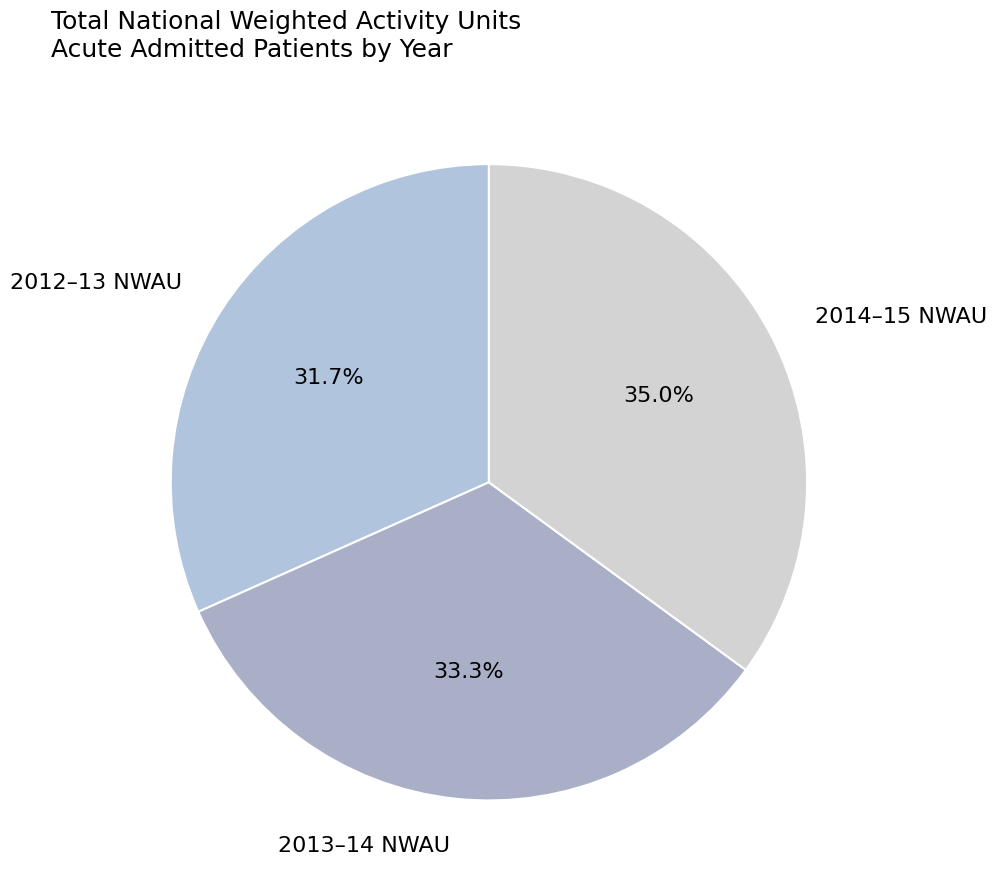

Combined, do 2013–14 NWAU and 2014–15 NWAU account for over 50%?

Yes